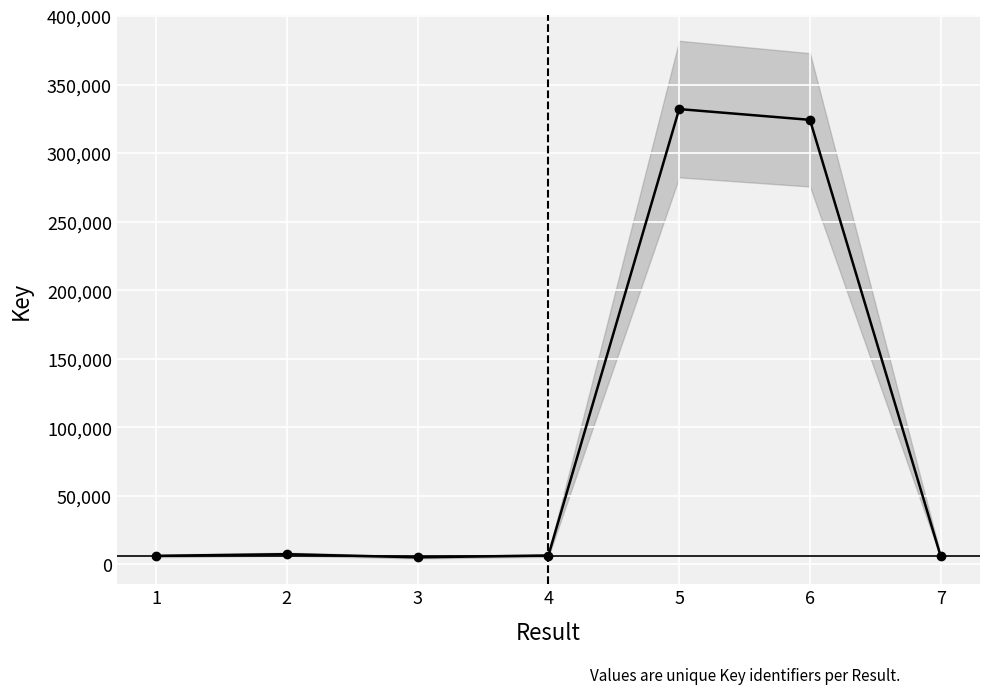

What is the sum of the values at 5 and 6?

656429